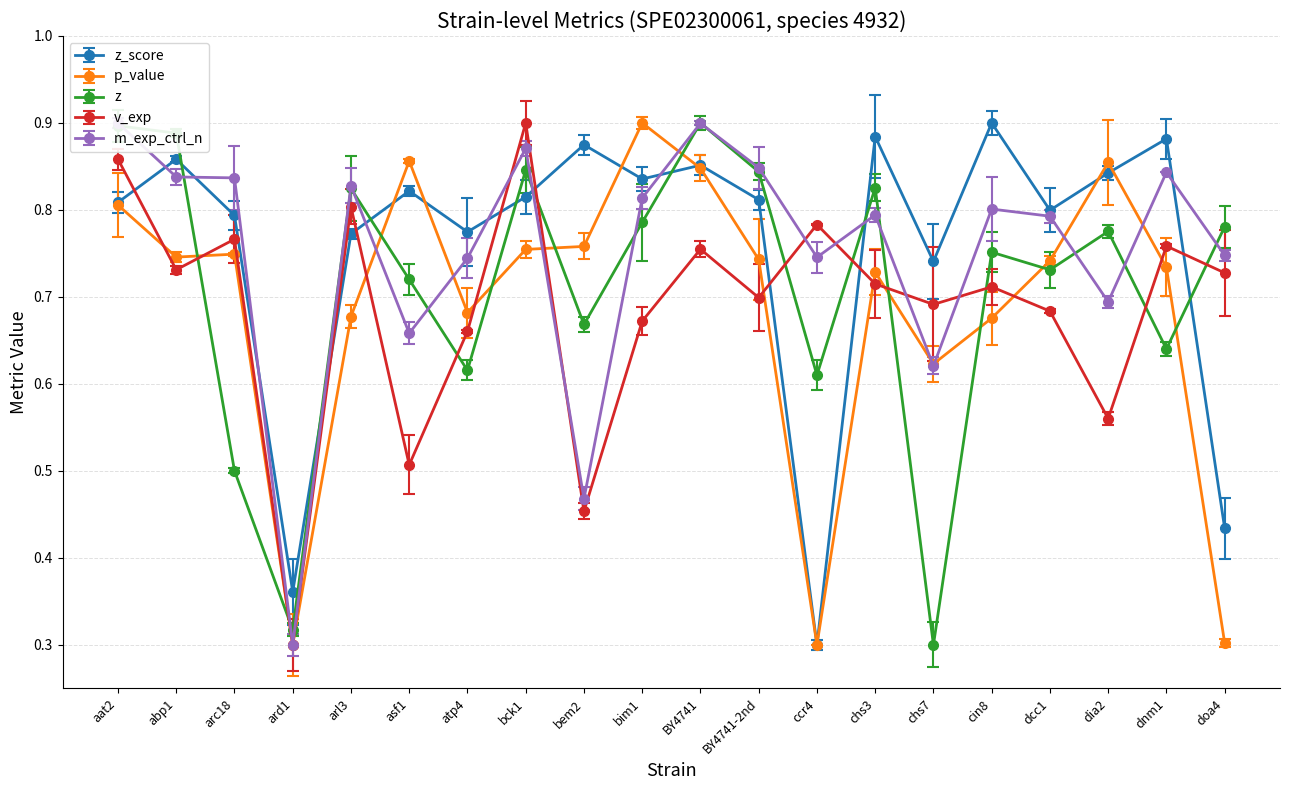

What is the total value across all series at atp4?

3.5